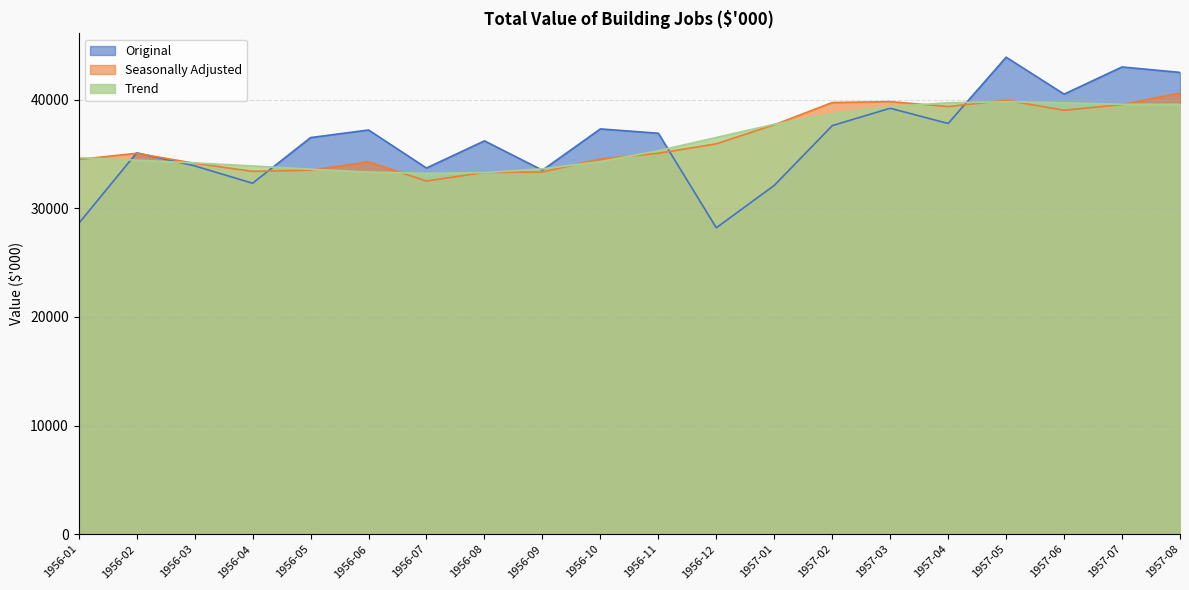

How many values in the Seasonally Adjusted series exceed 35059?

9